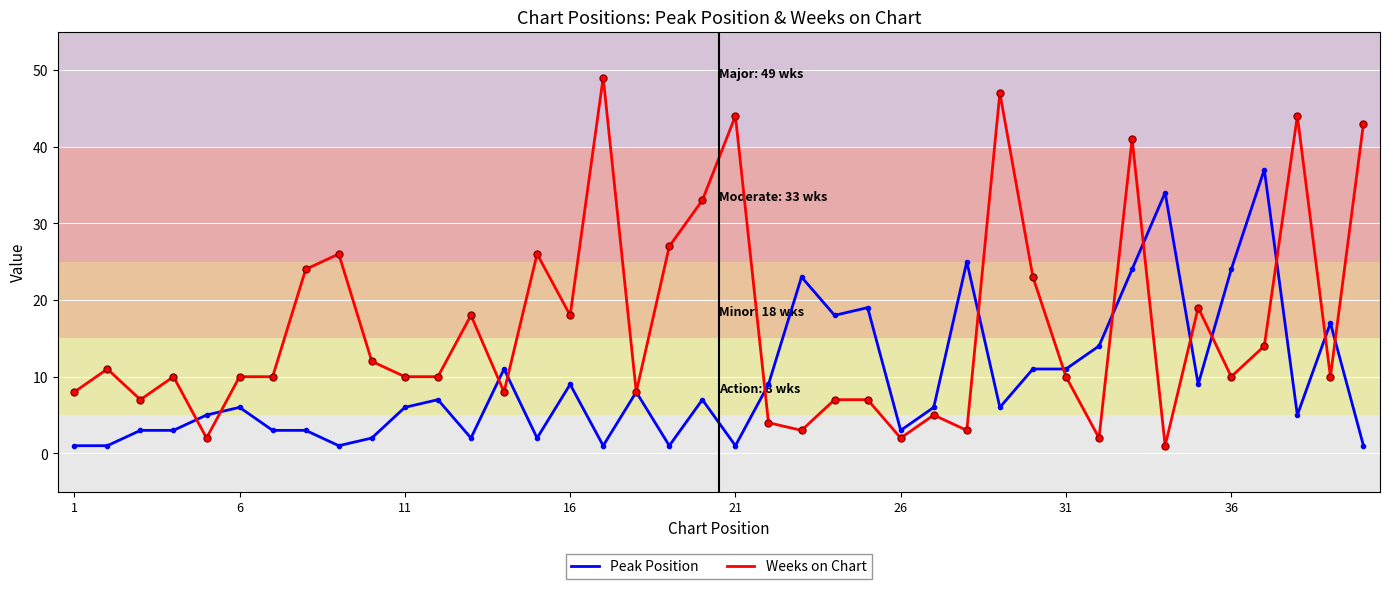

List the series in order of their overall mean, lowest first.

Peak Position, Weeks on Chart